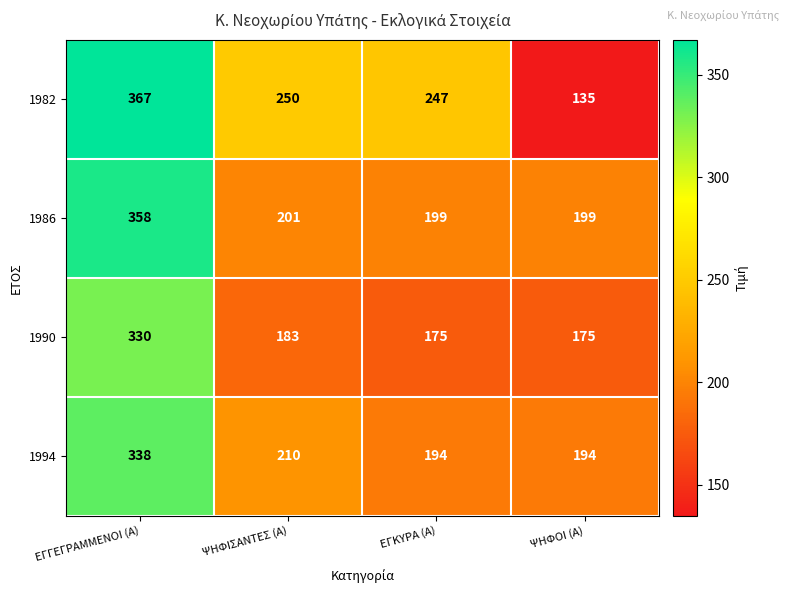

List the series in order of their overall mean, lowest first.

1990, 1994, 1986, 1982